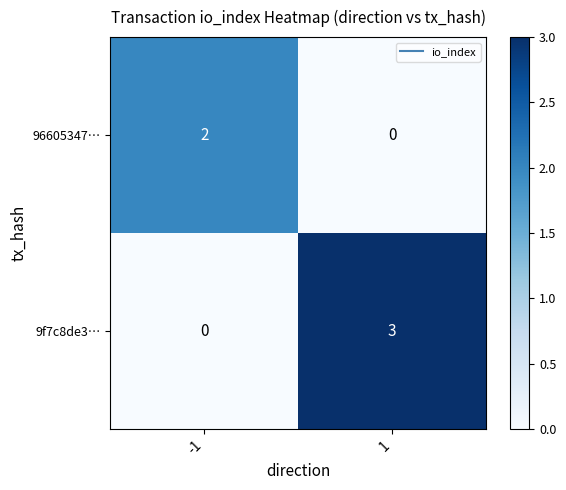

True or false: 9f7c8de3… has a value of 0 at -1.

True